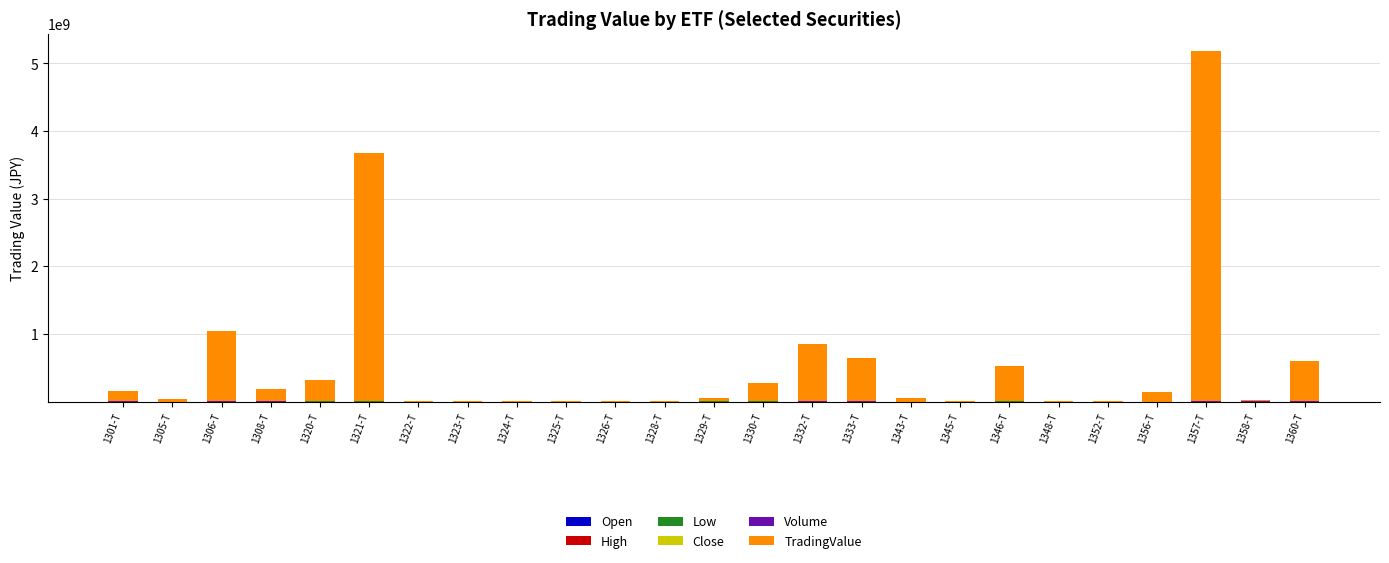

Are the bars horizontal?

No